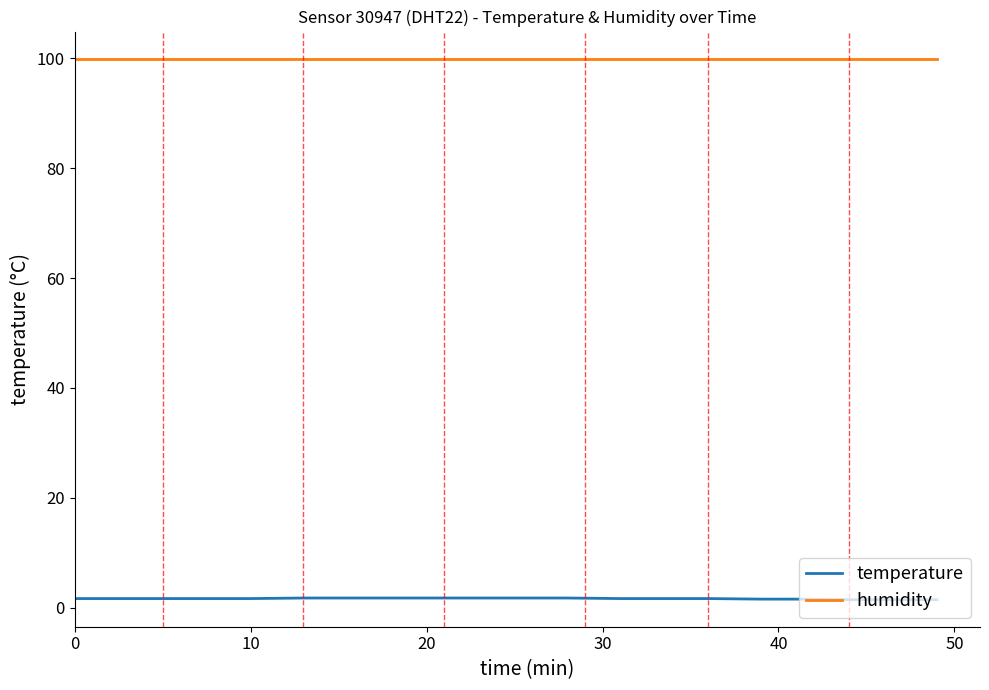

True or false: humidity and temperature intersect in this chart.

False